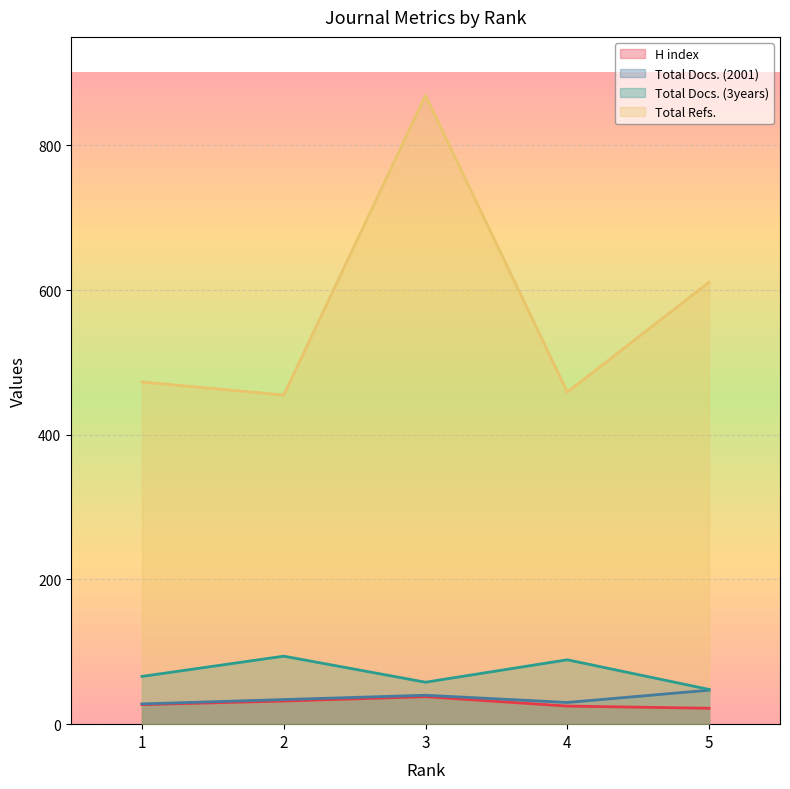

What are all the series names shown in the legend?

H index, Total Docs. (2001), Total Docs. (3years), Total Refs.